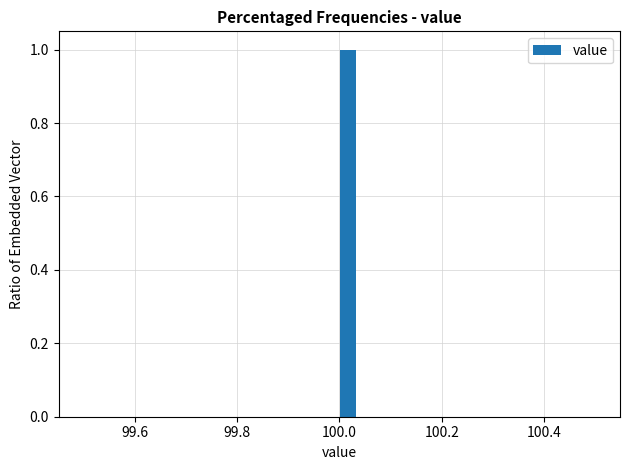

Around what value on the x-axis is the tallest bar? Give the approximate position of its centre, as read against the axis.

100.02